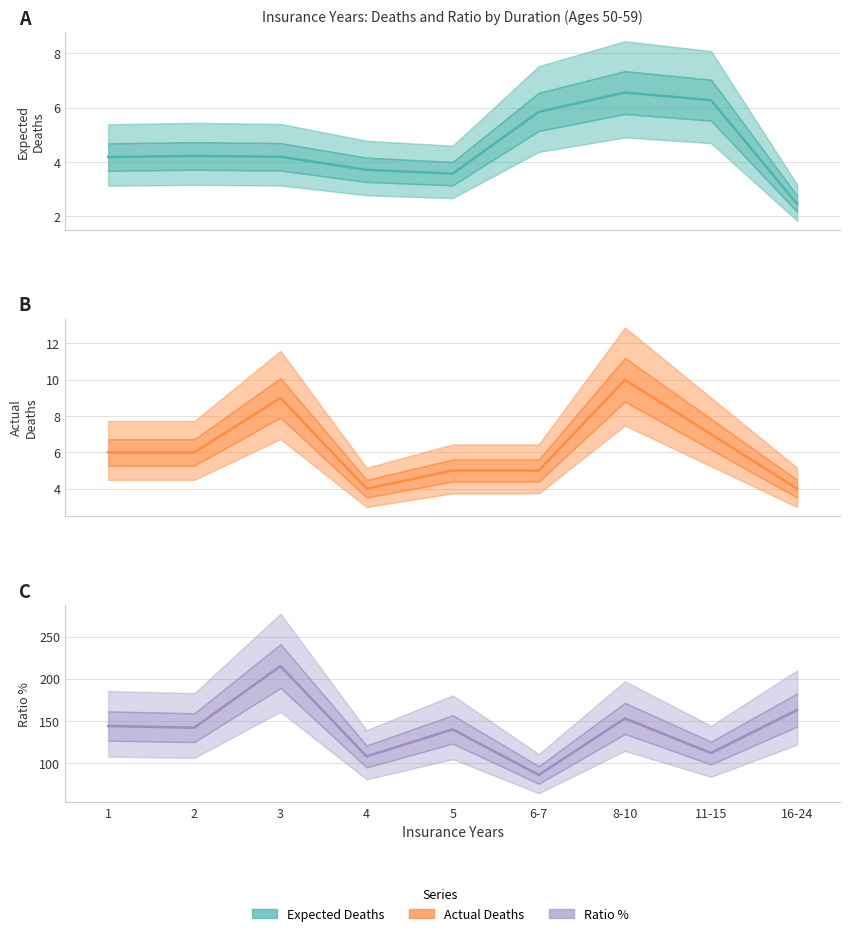

True or false: Expected Deaths has a value of 5.7 at 4.

False